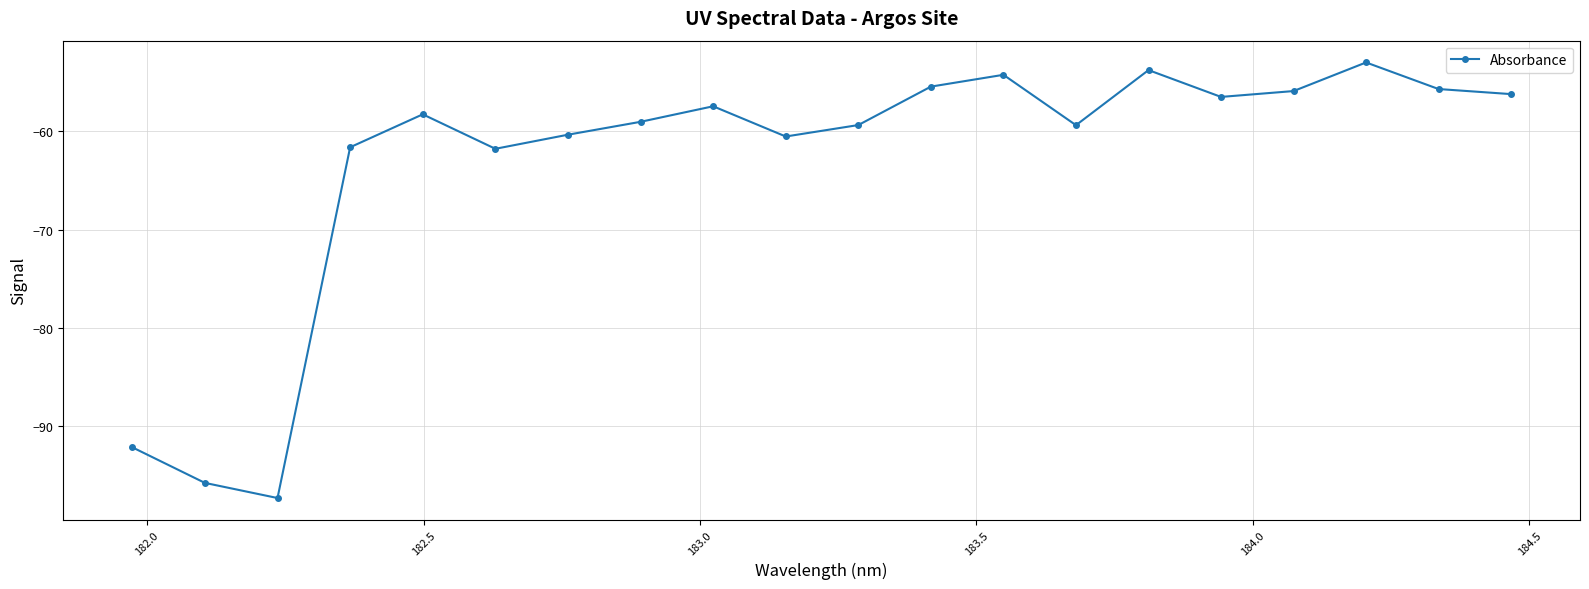

What is the value of the 4th point from the left?

-61.6